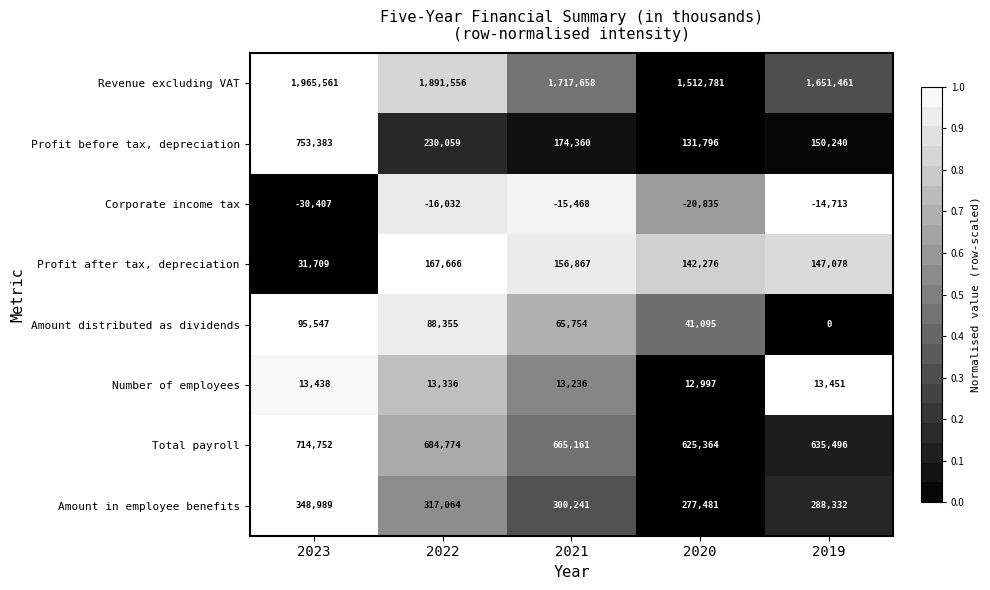

At which label is Revenue excluding VAT closest to 1739171?

2021